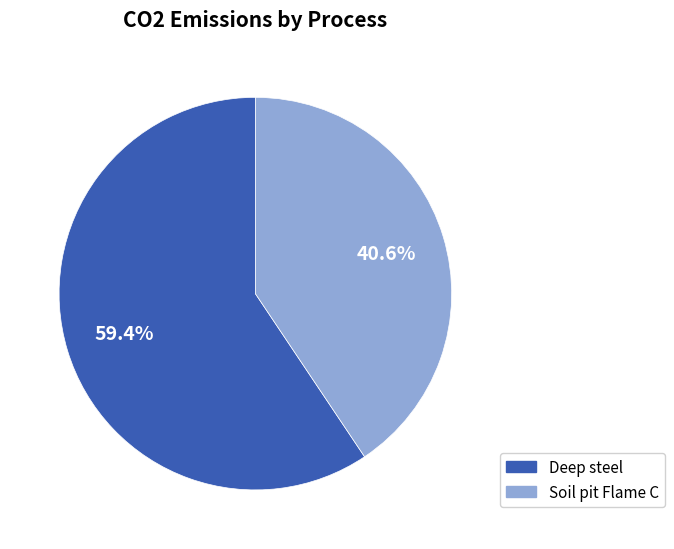

Between Soil pit Flame C and Deep steel, which is larger?

Deep steel